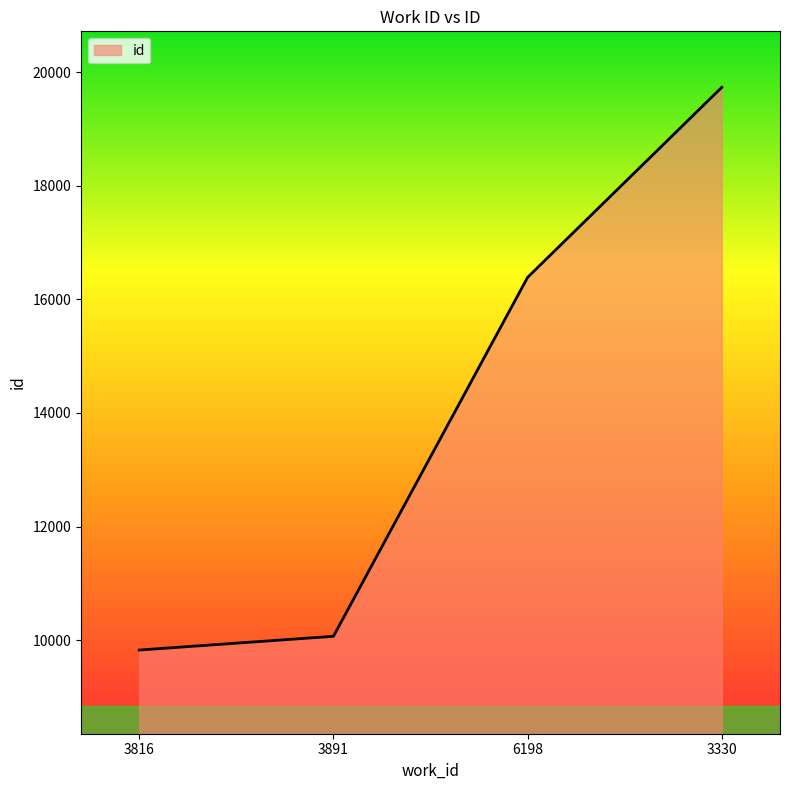

Which has a higher value, 6198 or 3330?

3330